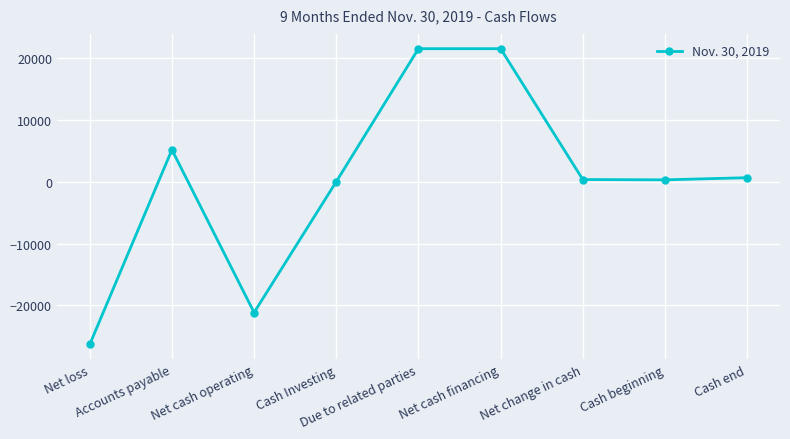

What is the difference between the second highest and minimum values?

47821